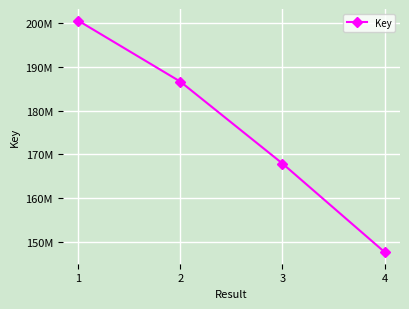

Where does the data first go above 186675051?

1